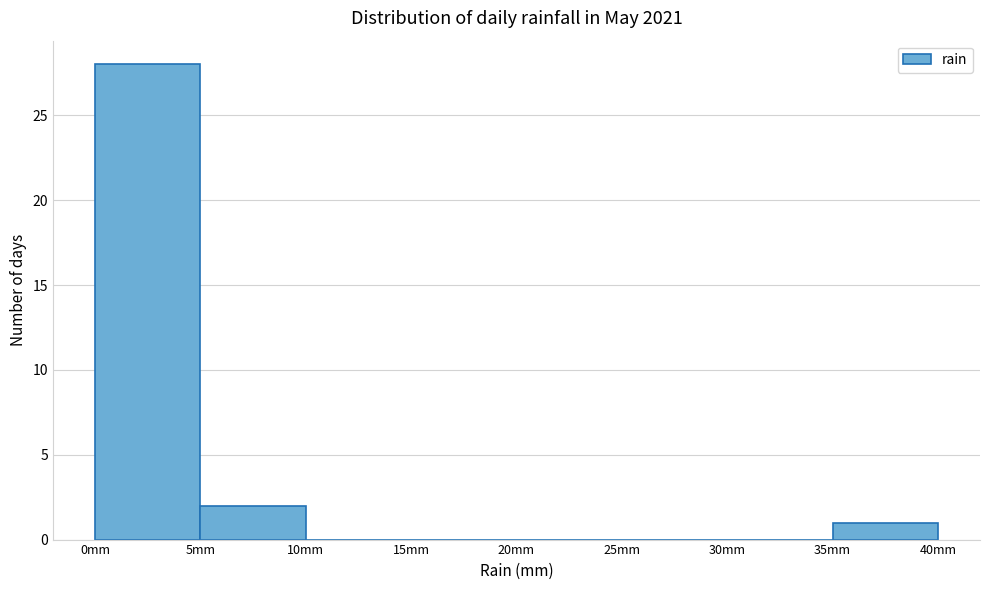

Over which range of the x-axis is the bar tallest?

0 to 5